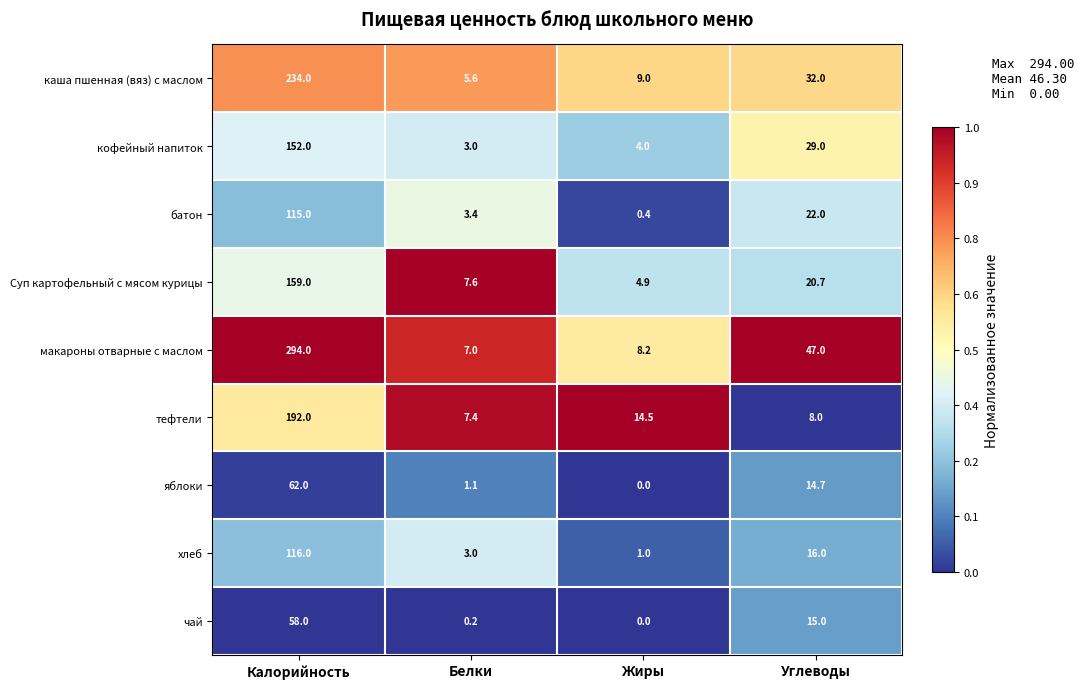

True or false: каша пшенная (вяз) с маслом has a value of 32.0 at Углеводы.

True